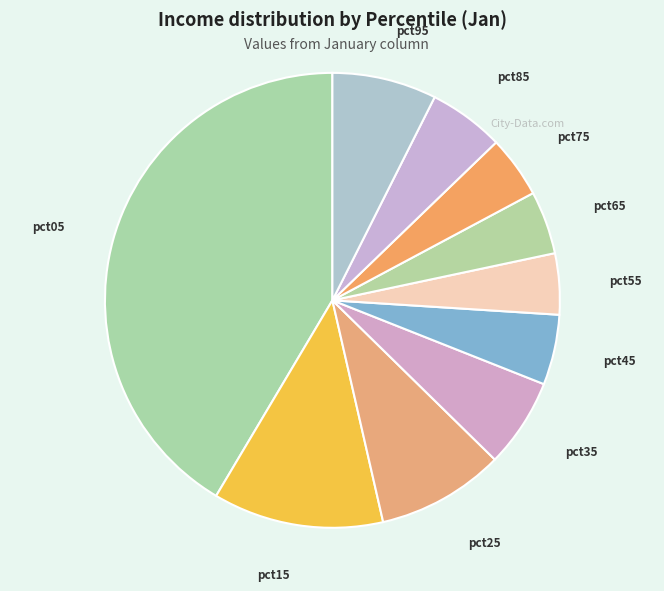

Does any single category account for the majority?

No